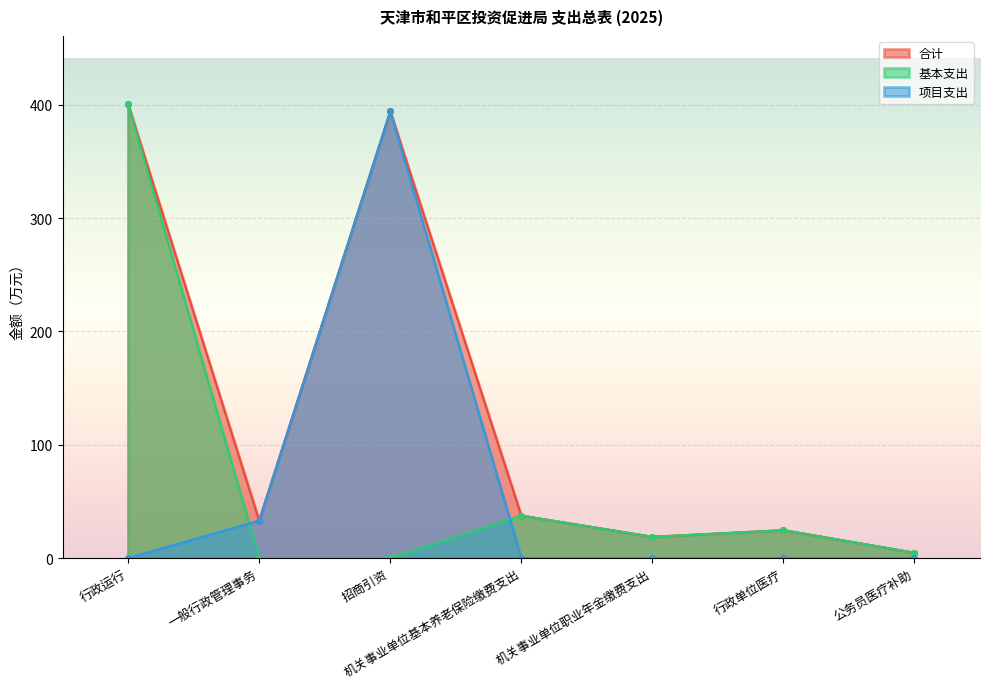

What are all the series names shown in the legend?

合计, 基本支出, 项目支出